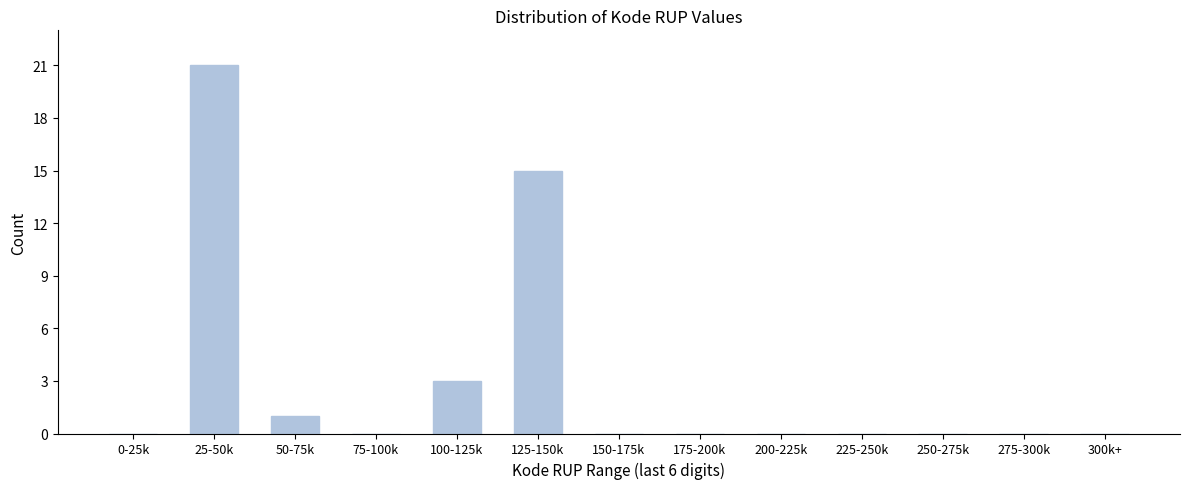

Reading left to right, what are all the values shown in this chart?

0-25k=0	25-50k=21	50-75k=1	75-100k=0	100-125k=3	125-150k=15	150-175k=0	175-200k=0	200-225k=0	225-250k=0	250-275k=0	275-300k=0	300k+=0